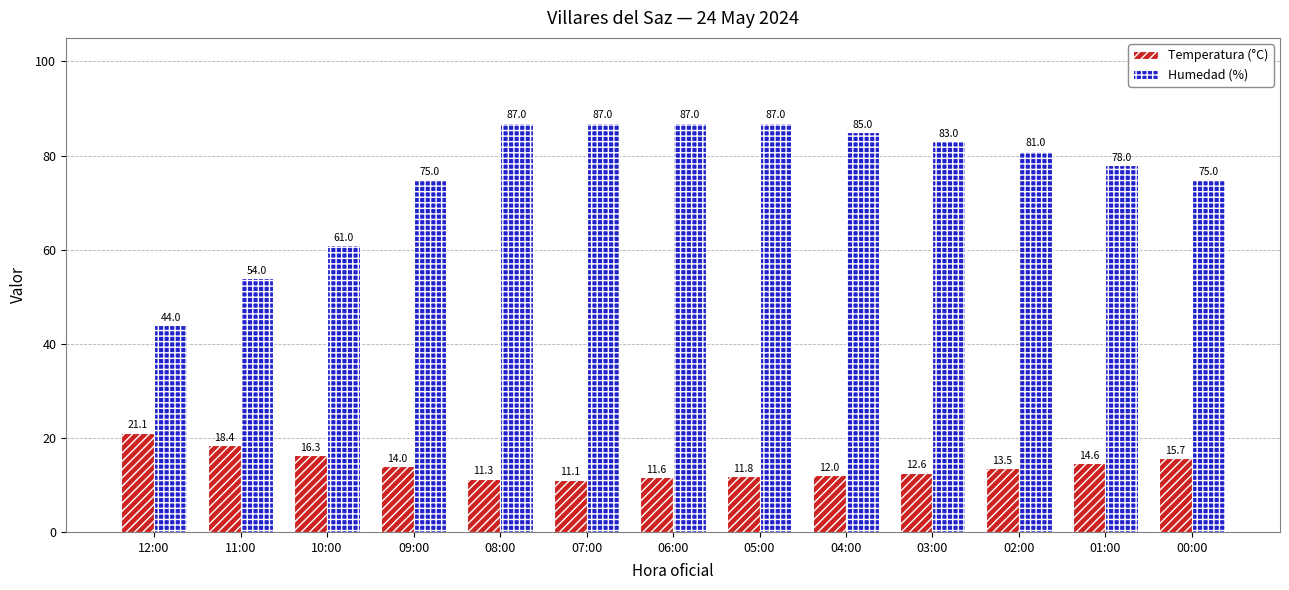

Where does the Humedad (%) series first go above 81?

08:00